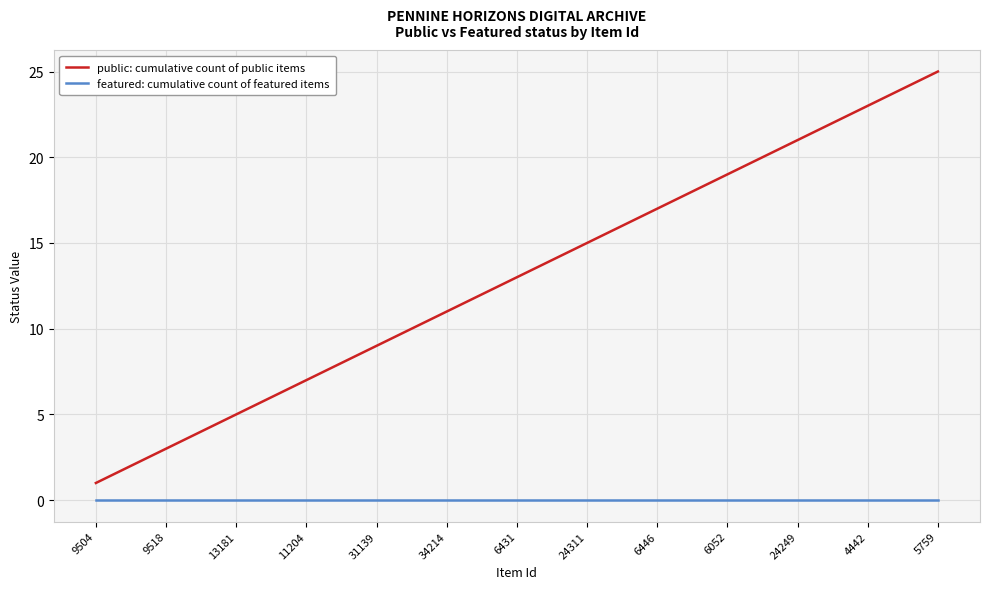

Which series has the largest total across all categories?

public: cumulative count of public items